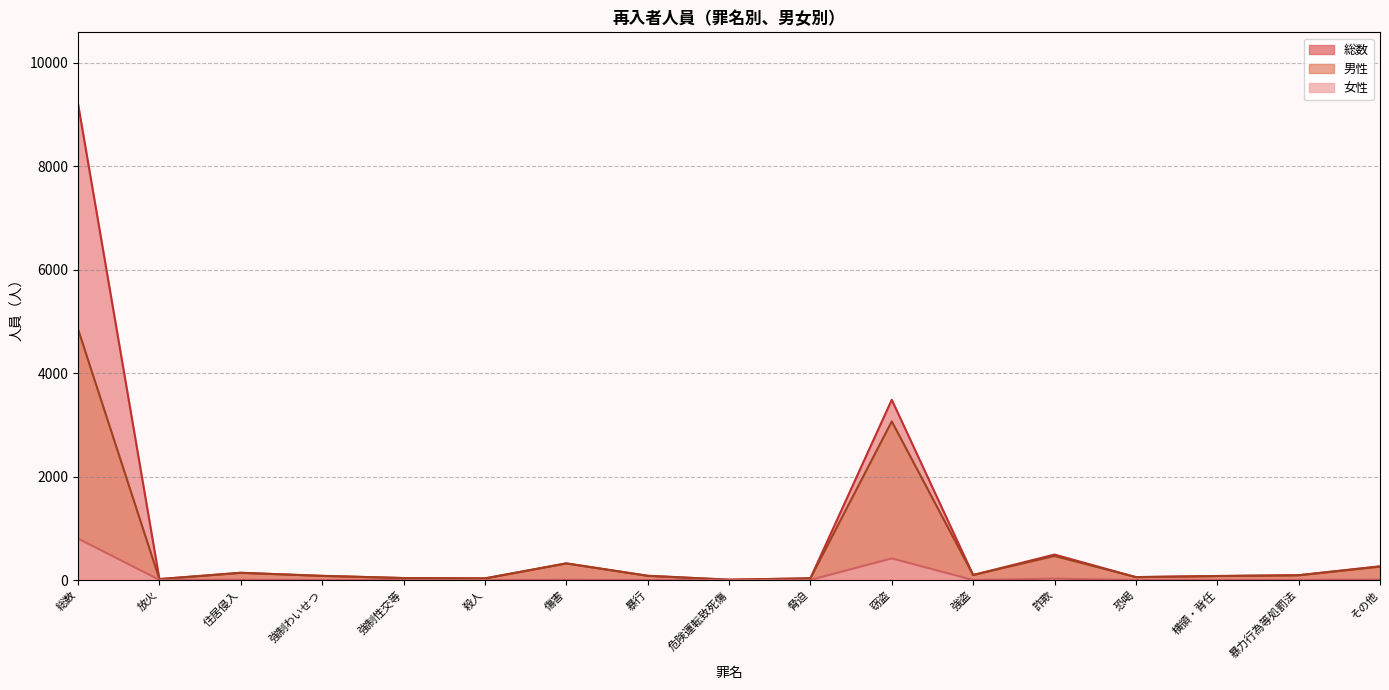

True or false: 総数 has a value of 734 at 詐欺.

False